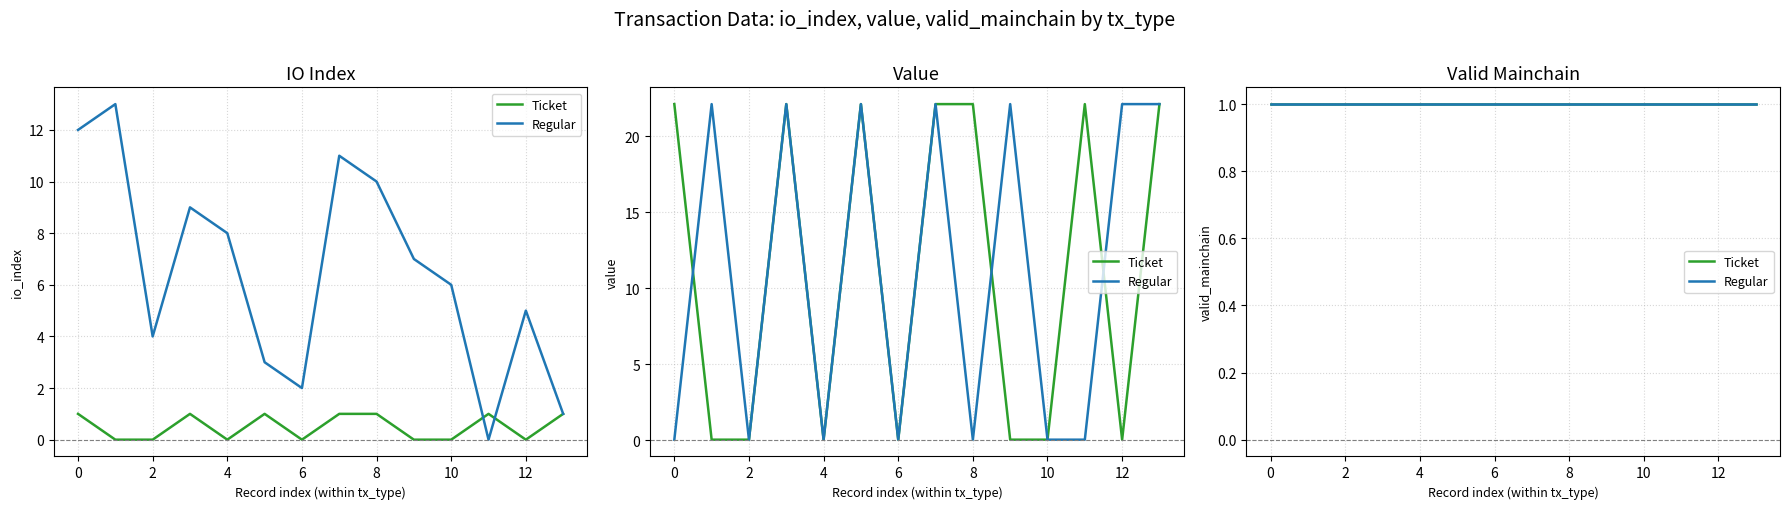

Between 13 and 24, which is larger?

24